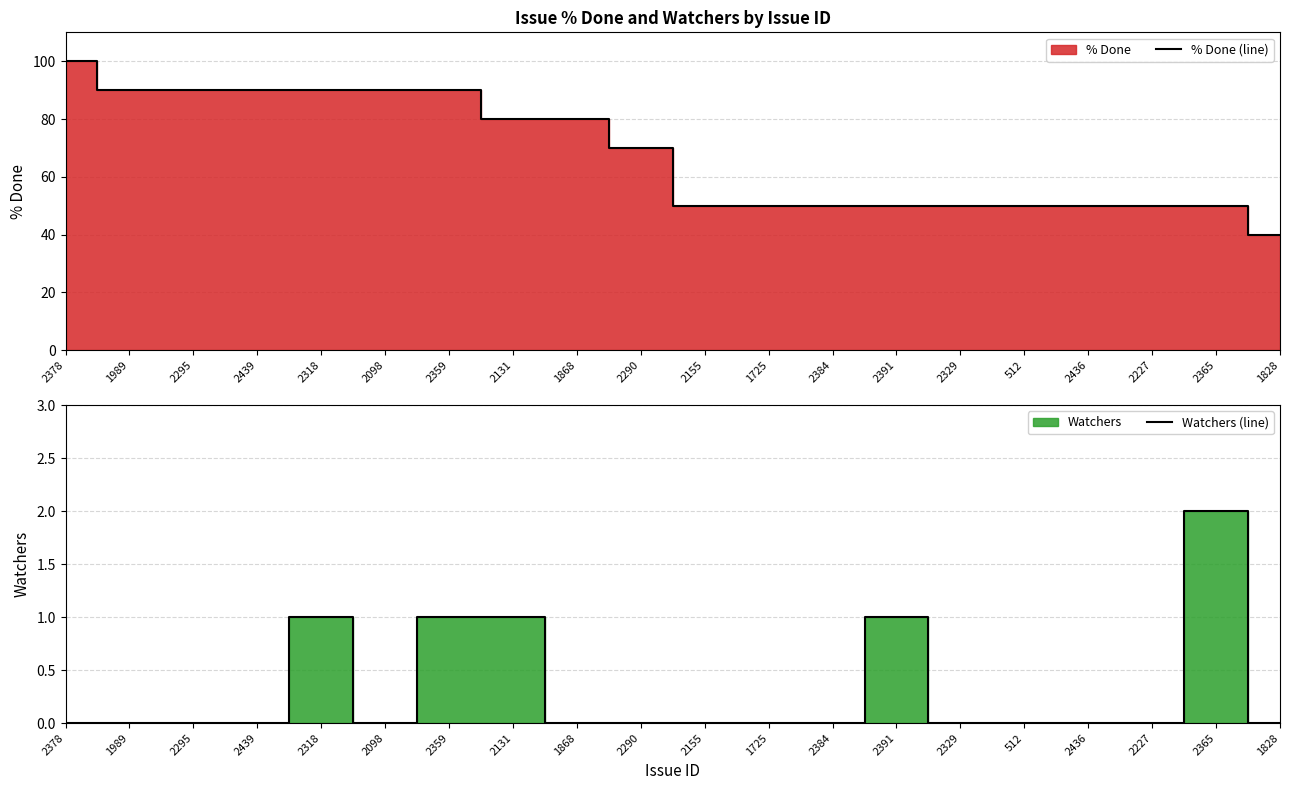

Reading left to right, what are all the values shown in this chart?

% Done (line): 100	90	90	90	90	90	90	80	80	70	50	50	50	50	50	50	50	50	50	40
Watchers (line): 0	0	0	0	1	0	1	1	0	0	0	0	0	1	0	0	0	0	2	0